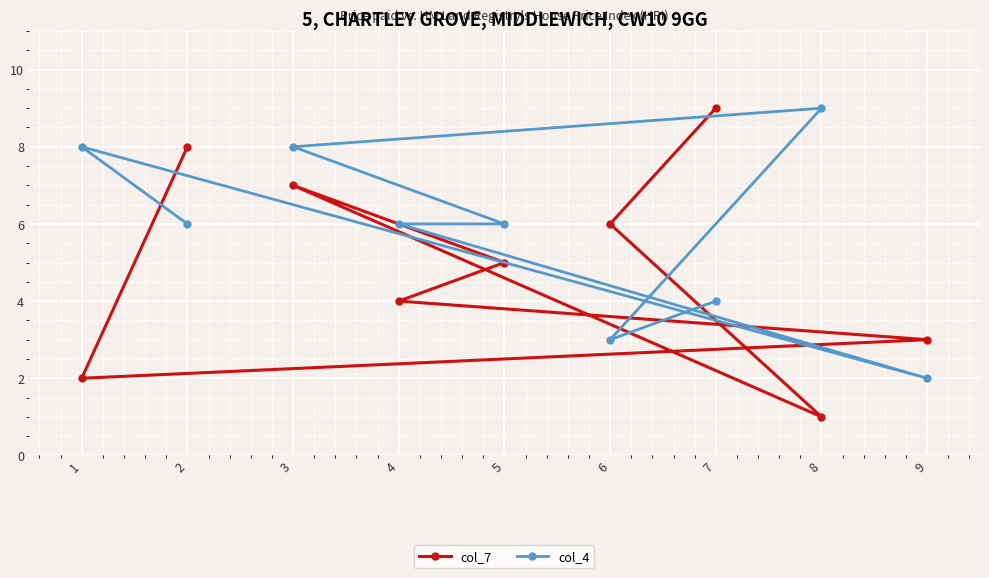

True or false: col_7 and col_4 intersect in this chart.

True